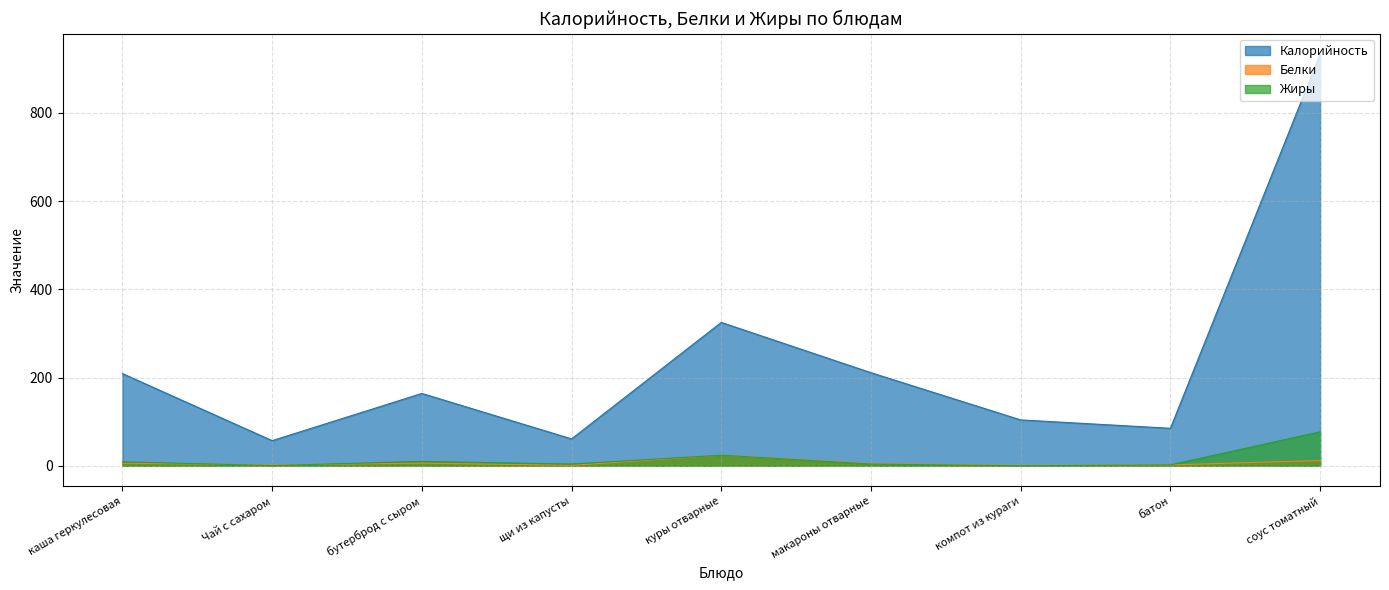

Which category has the highest value across all series?

соус томатный